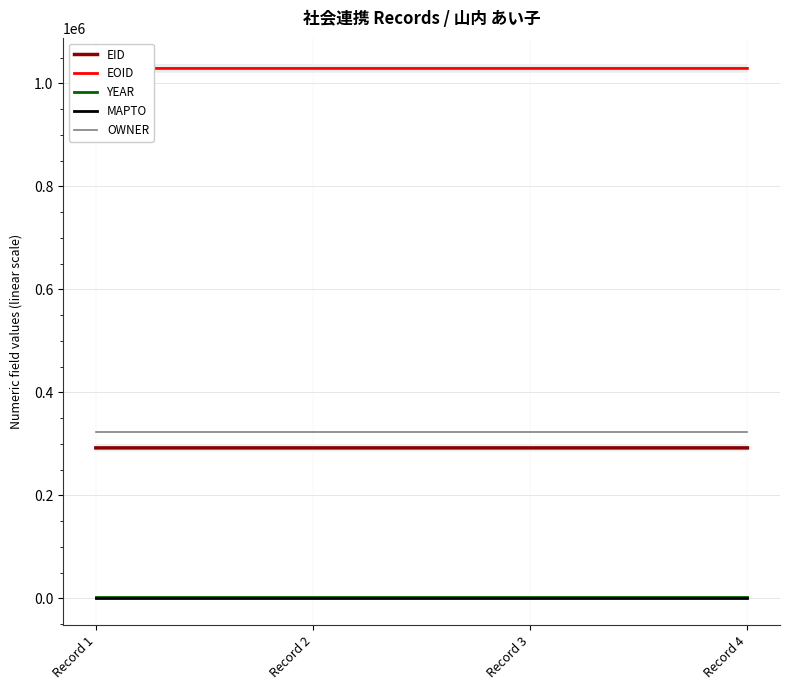

What is the sum of the OWNER values at Record 1 and Record 4?

646012